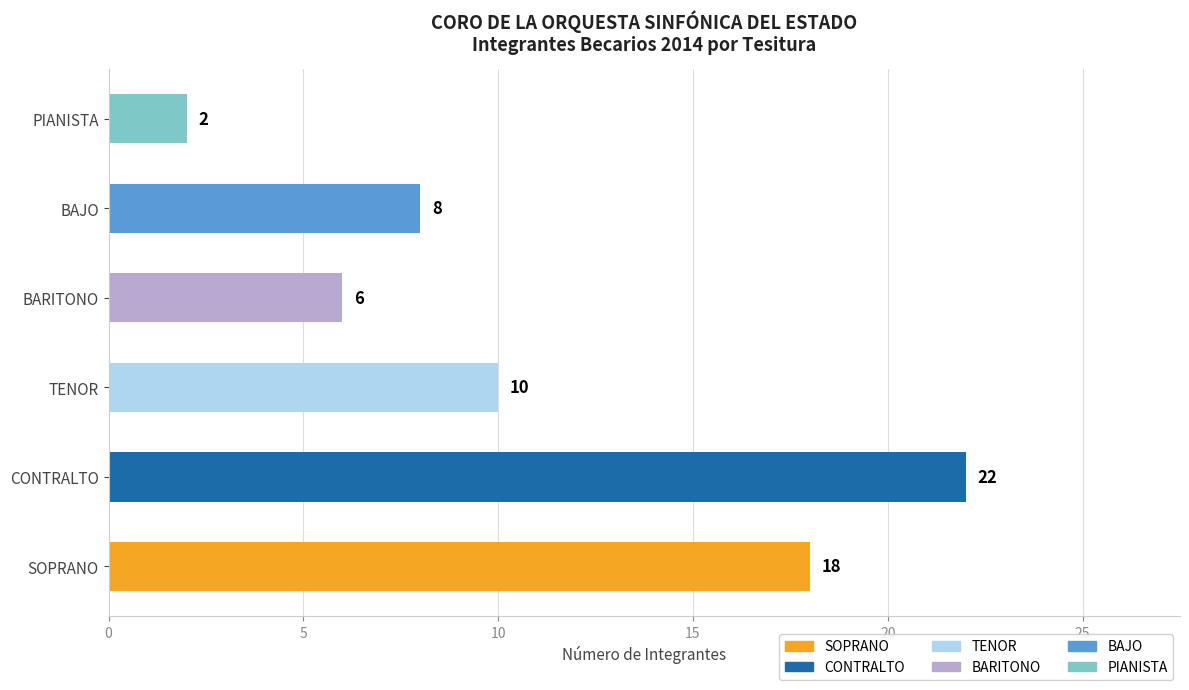

How many bars are there in total?

6